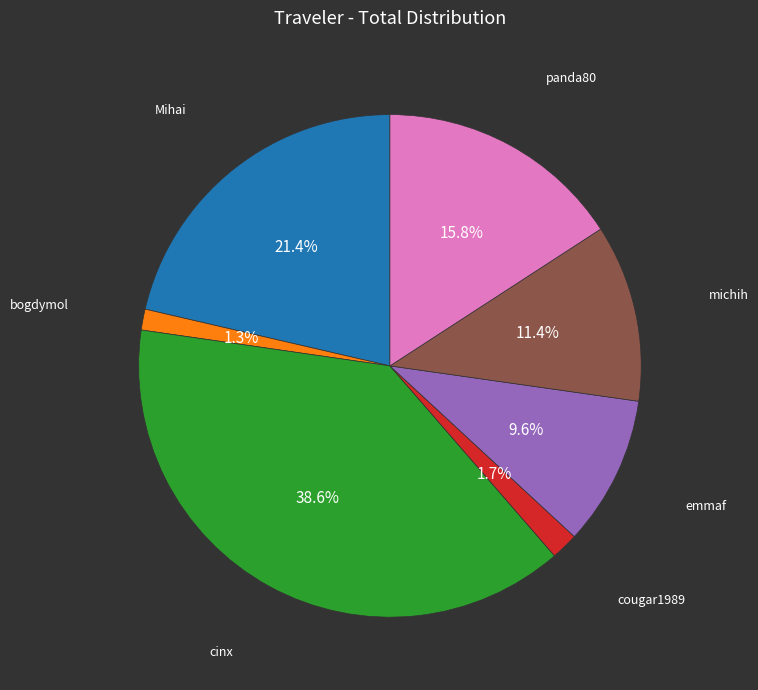

Is there any slice that represents more than half of the pie?

No